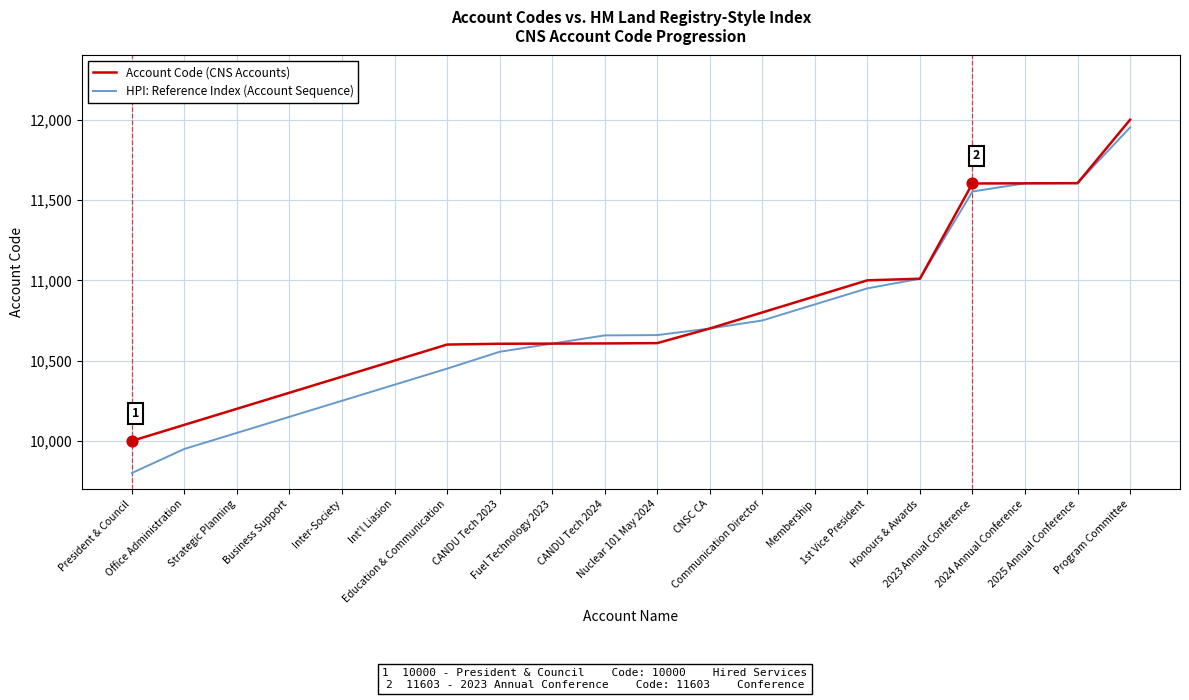

What is the total value across all series at Communication Director?

21550